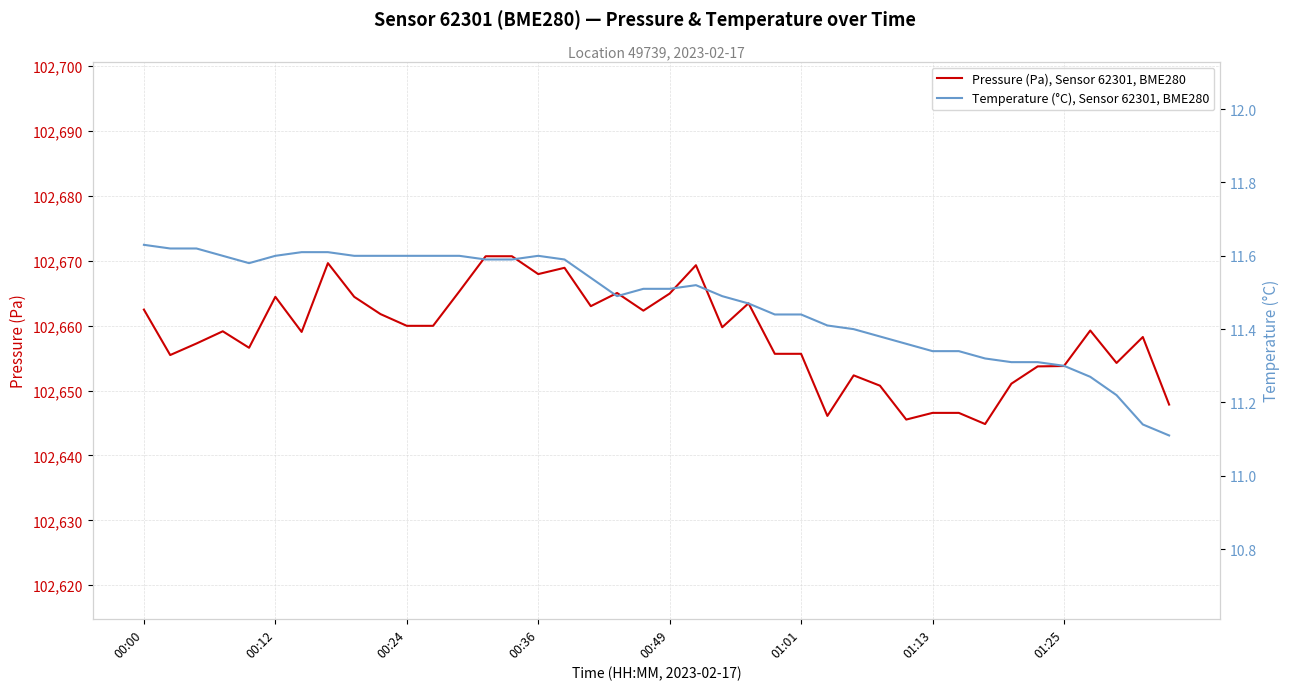

What is the highest value of the Pressure (Pa), Sensor 62301, BME280 series?

102670.7